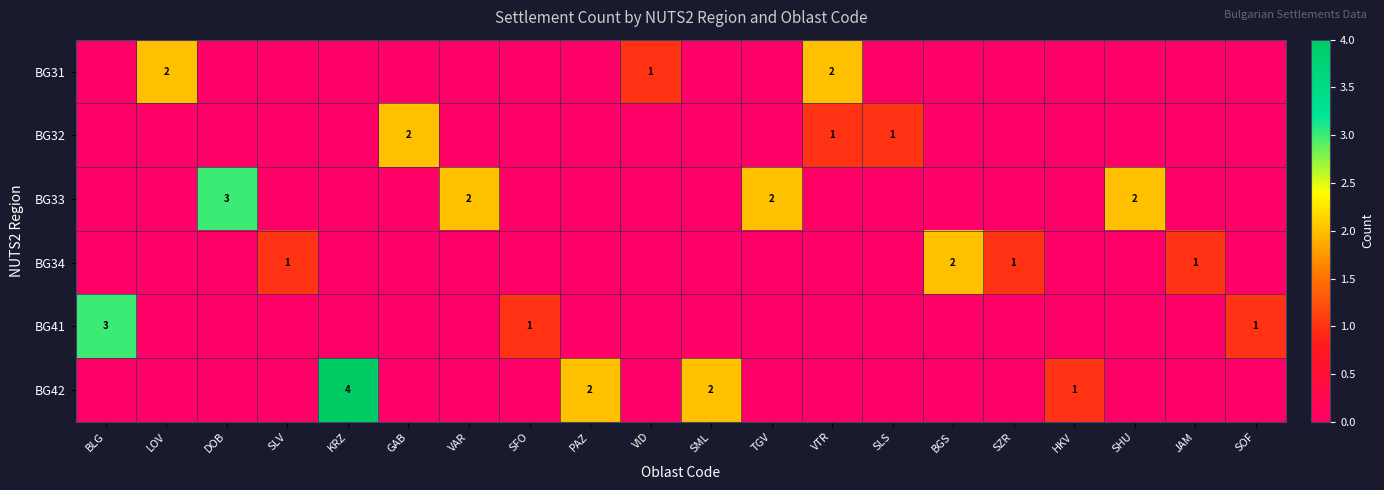

The value of BG42 at KRZ is 4. True or false?

True